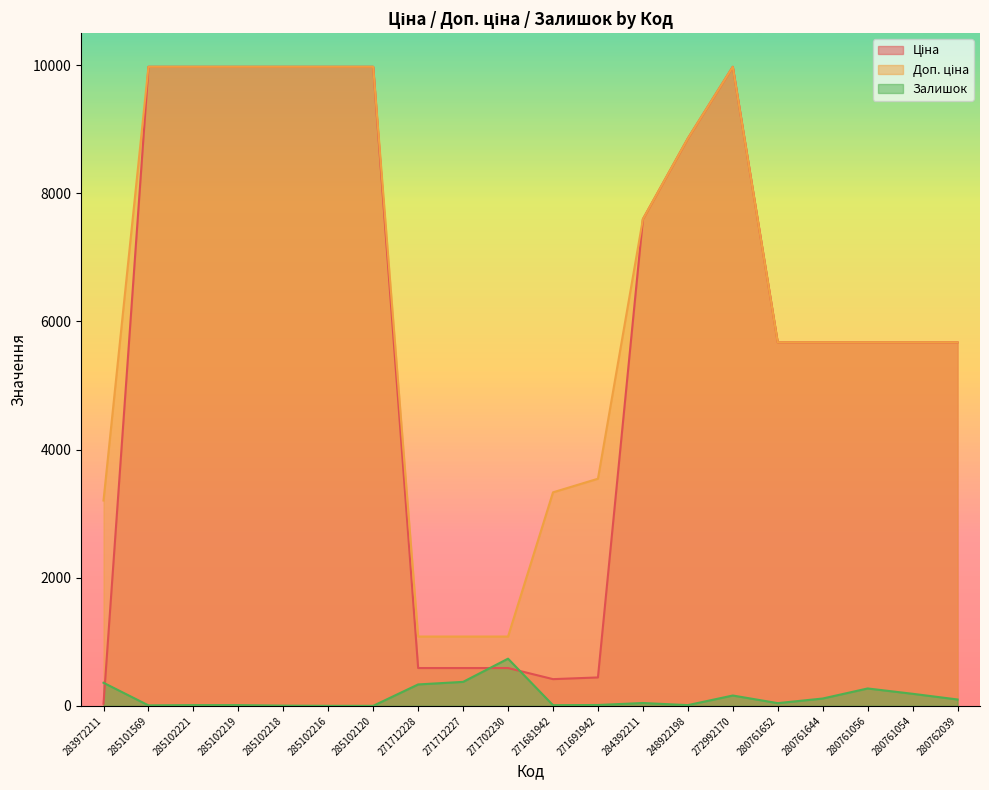

What is the approximate value of Ціна at 271702230?

589.9